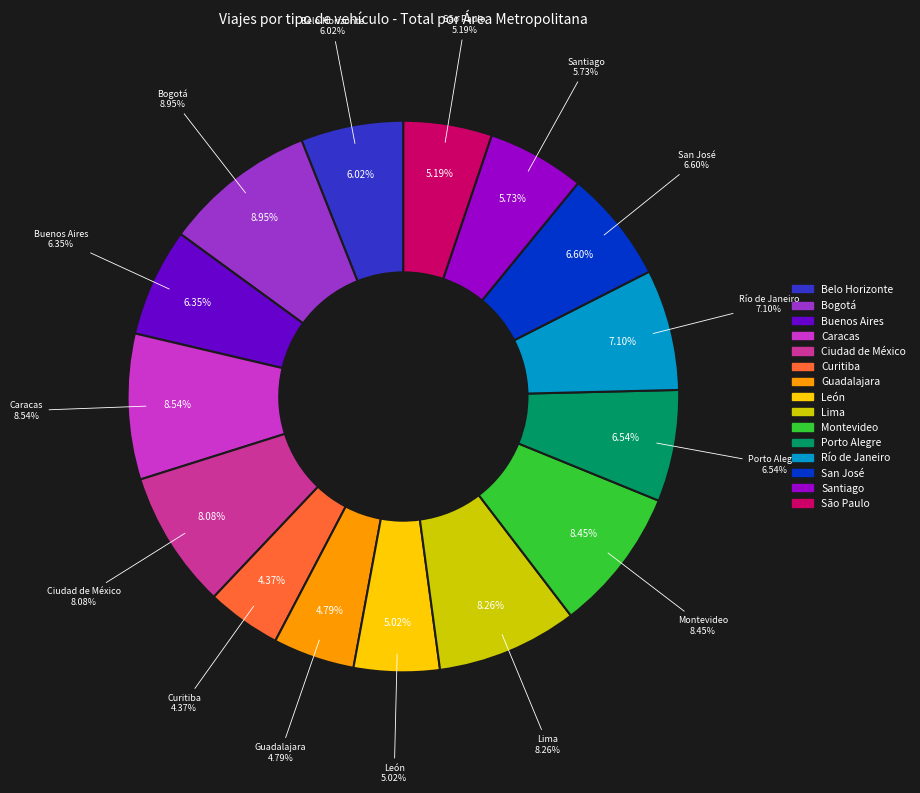

How many segments does this pie chart have?

15